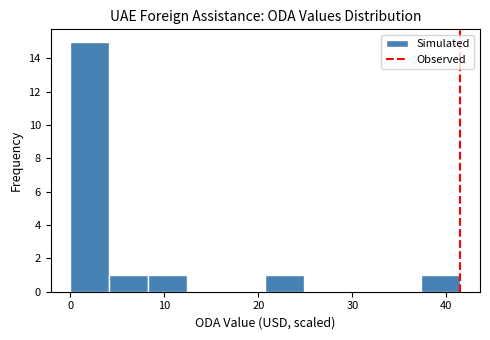

Reading left to right, list every bar in this chart as the range it spans on the x-axis followed by its height. Neither the bar edges nor the heights are printed on the chart, so give them approximately, as read against the axes.

0 to 4: 15
4 to 8: 1
8 to 12: 1
12 to 17: 0
17 to 21: 0
21 to 25: 1
25 to 29: 0
29 to 33: 0
33 to 37: 0
37 to 41: 1